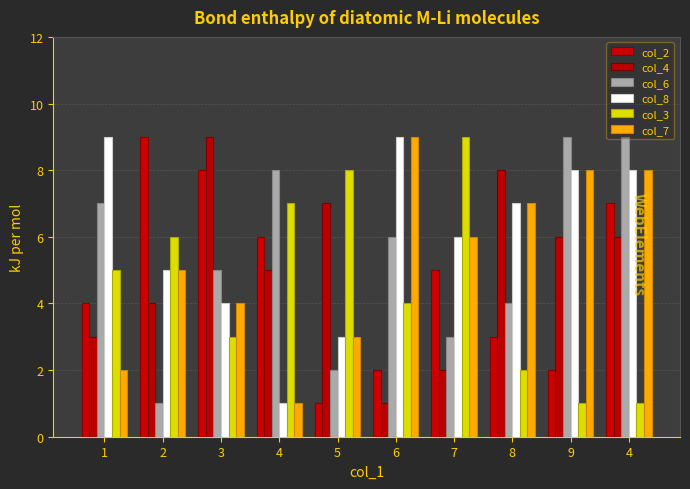

What is the difference between the maximum and second lowest values in the col_4 series?

7